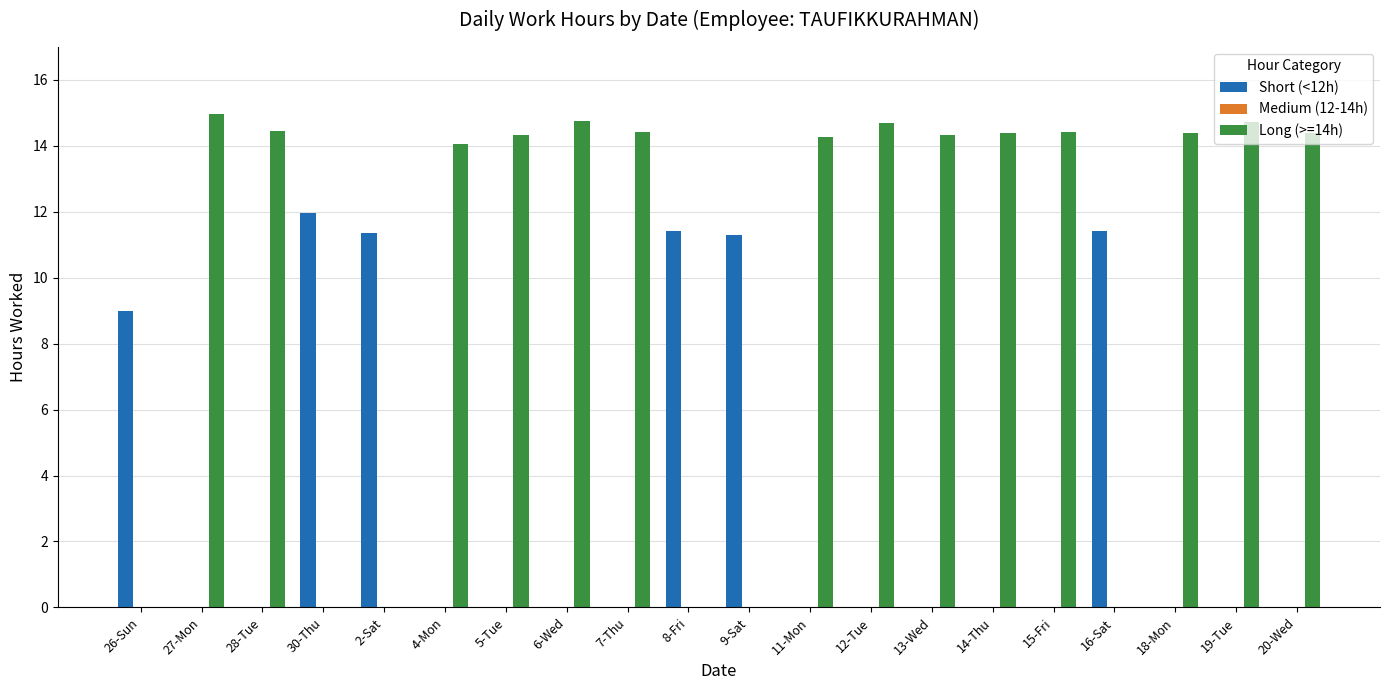

Between 4-Mon and 16-Sat, which series saw the biggest shift?

Long (>=14h)